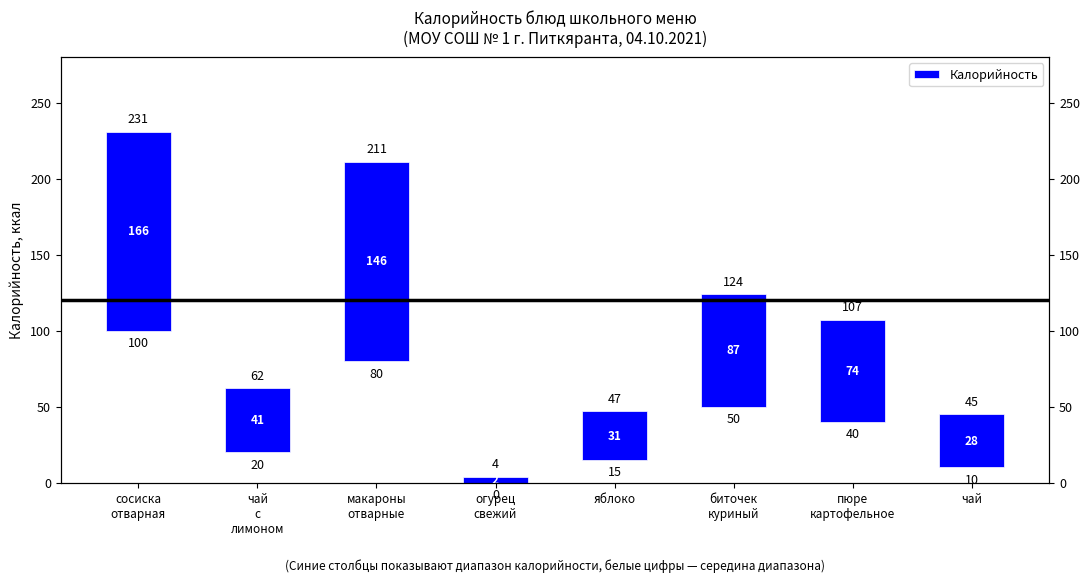

List the labels in order of value, largest first.

сосиска
отварная, макароны
отварные, биточек
куриный, пюре
картофельное, чай
с
лимоном, чай, яблоко, огурец
свежий